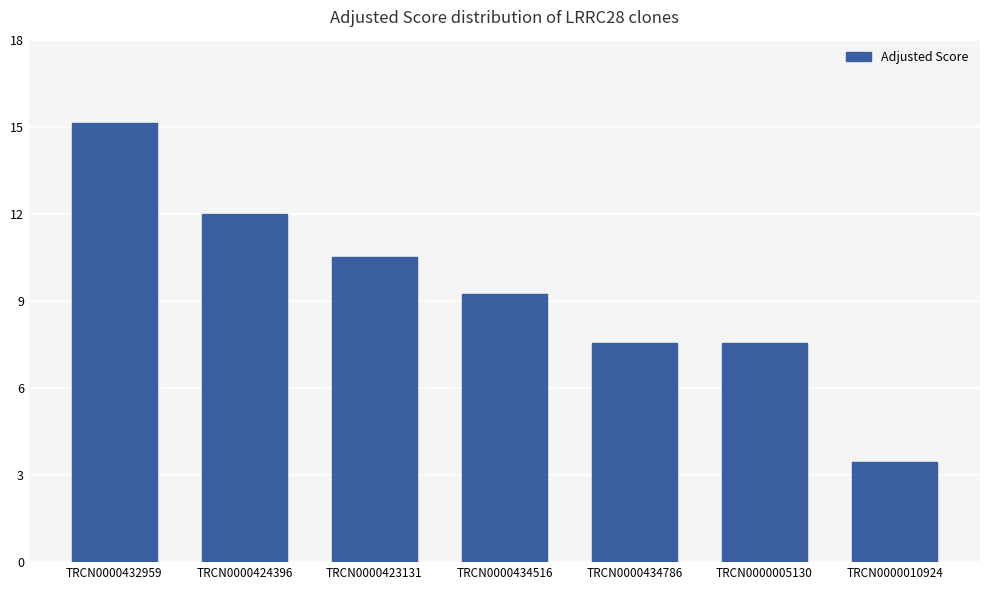

How many bars are there in total?

7